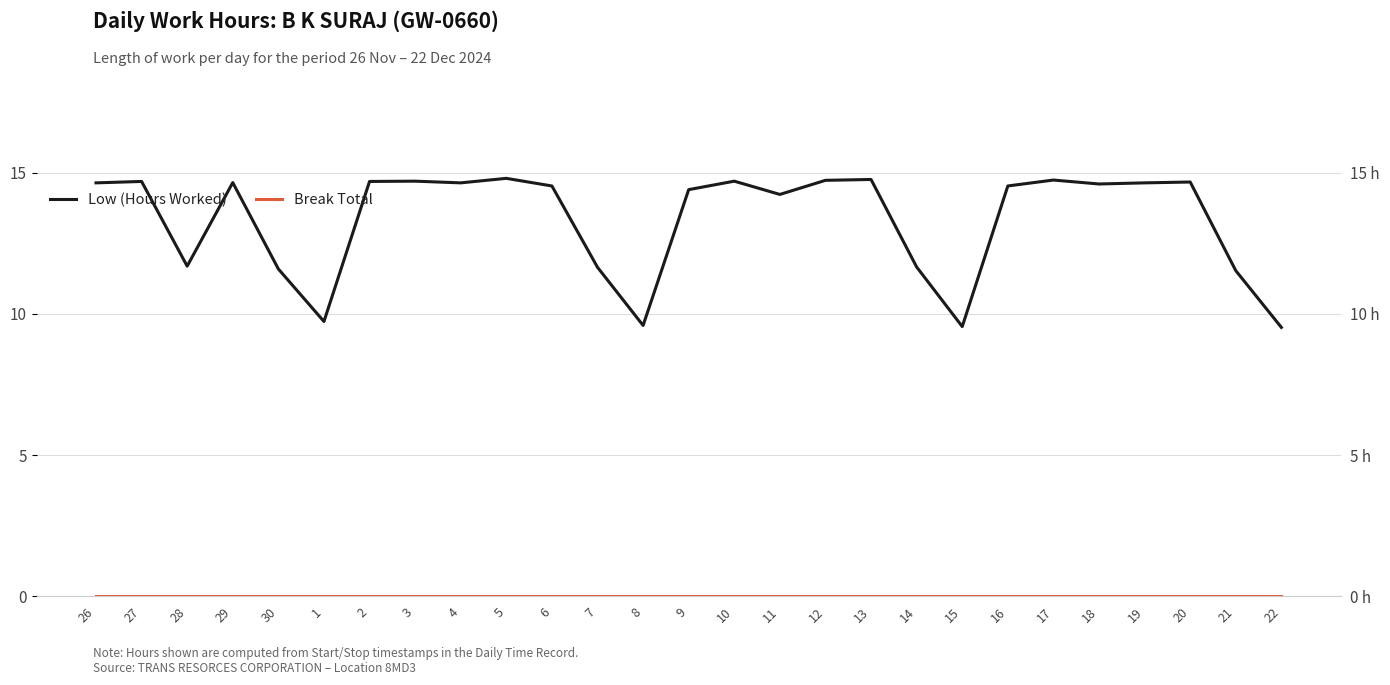

True or false: Break Total has more than 1 points higher than both neighbors.

False